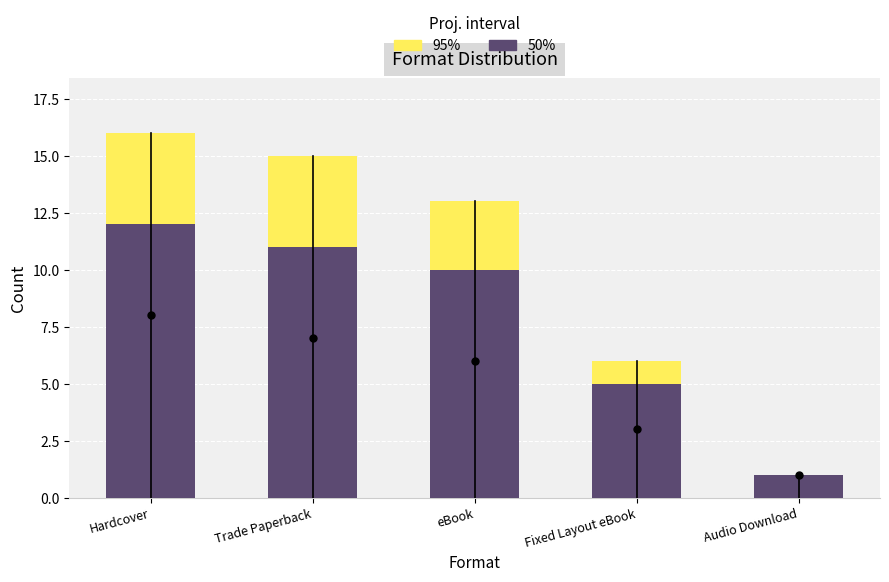

What is the sum of the 50% values at eBook and Hardcover?

22